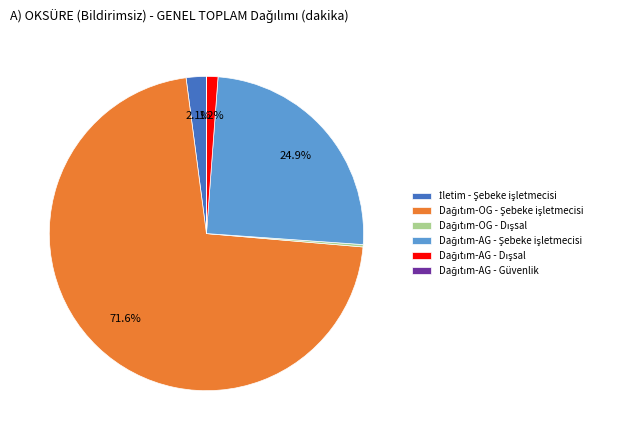

Is there a majority slice in this chart?

Yes